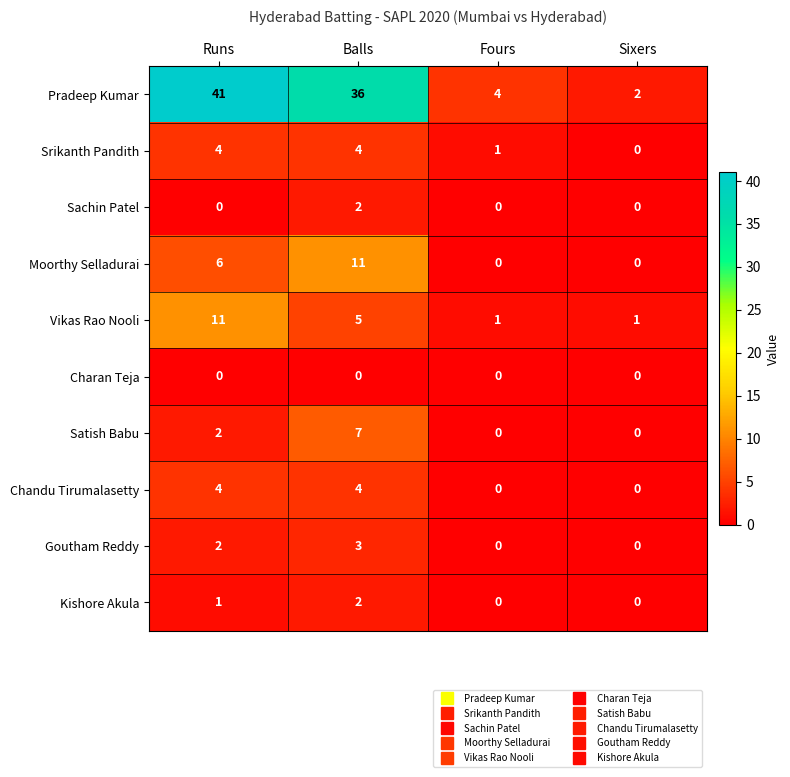

At which label does Pradeep Kumar reach its minimum?

Sixers